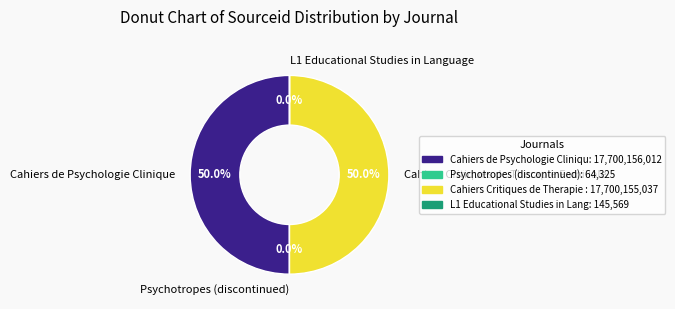

What is the total percentage of Cahiers de Psychologie Clinique and Cahiers Critiques de Therapie Familiale?

100.0%